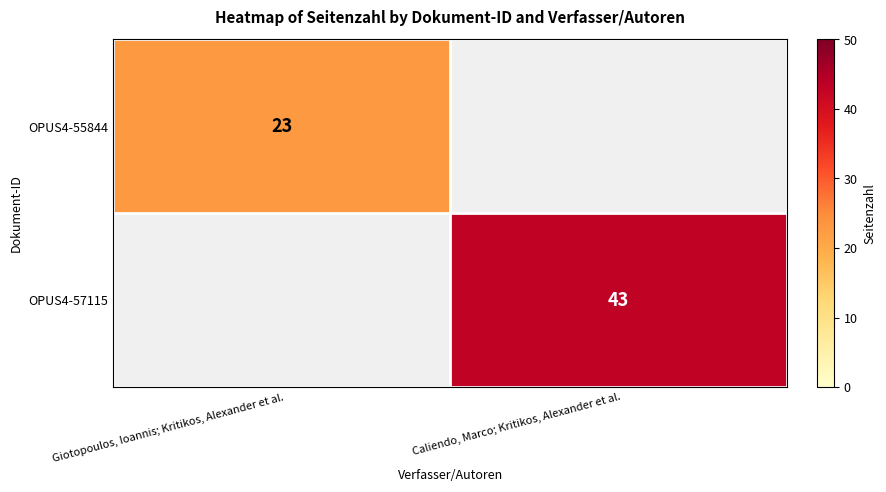

True or false: OPUS4-57115 has a value of 26 at Caliendo, Marco; Kritikos, Alexander et al..

False